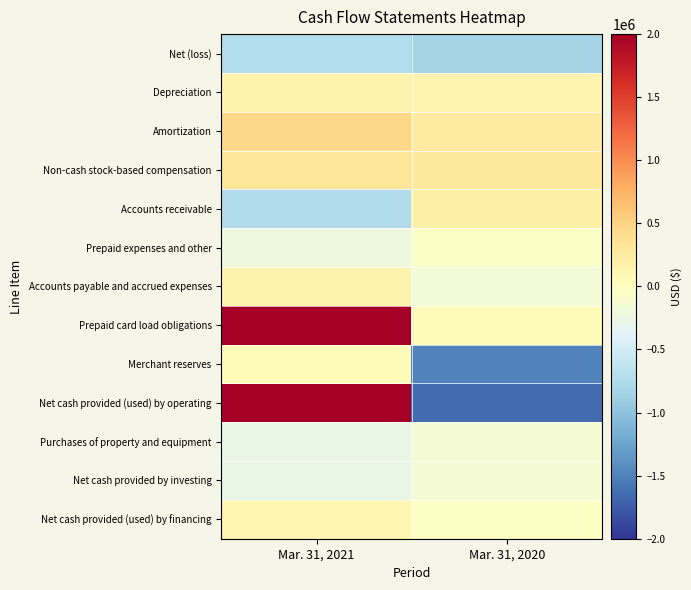

What is the greatest value displayed?

10945232